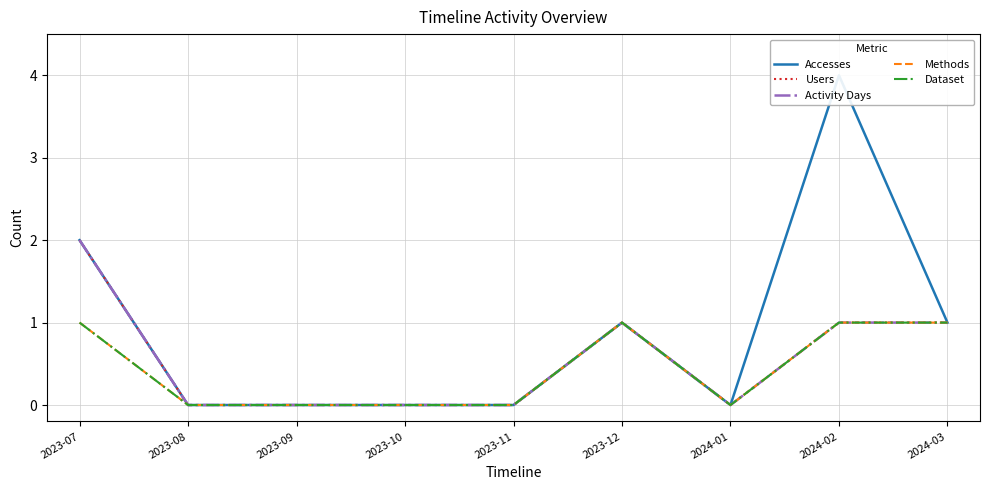

How many data points in Activity Days are above 0?

4